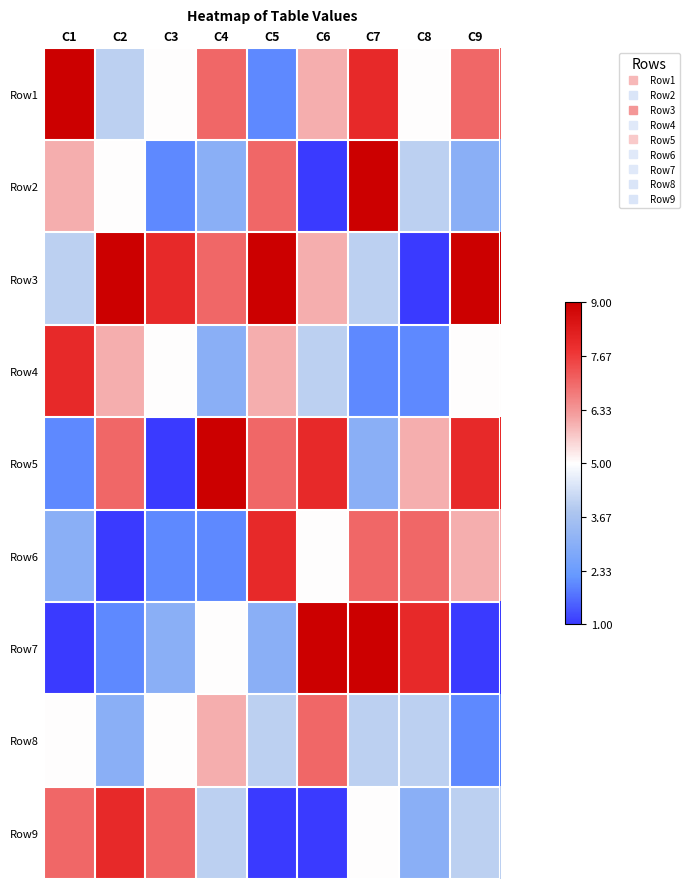

How many distinct data groups are displayed?

9